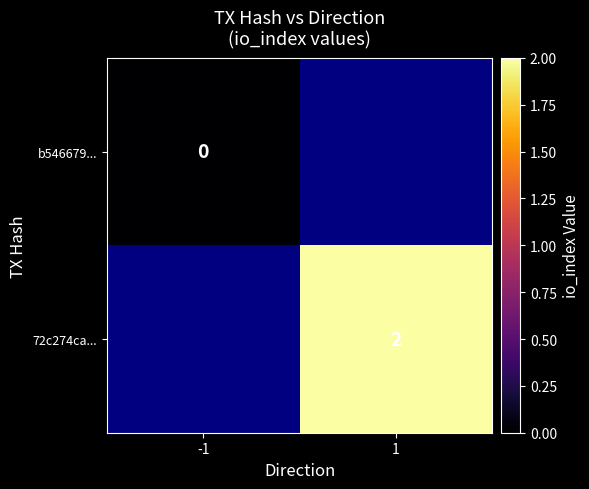

The value of 72c274ca... at 1 is 2. True or false?

True